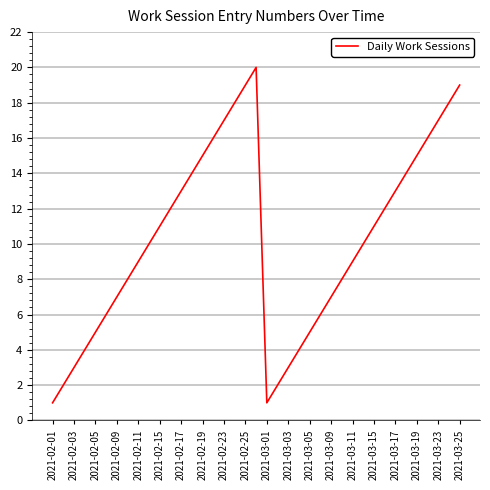

What is the sum of all values?

400